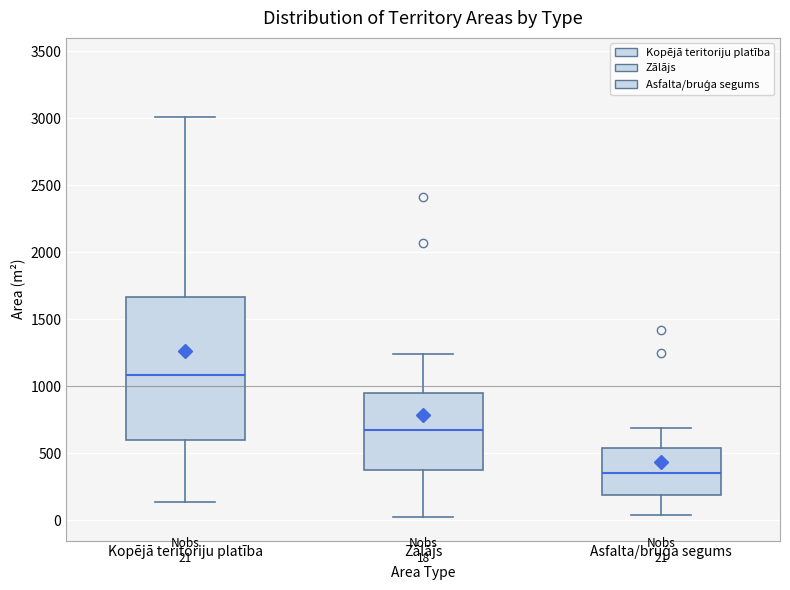

Which box is the tallest, from its lower edge to its upper edge?

Kopējā teritoriju platība